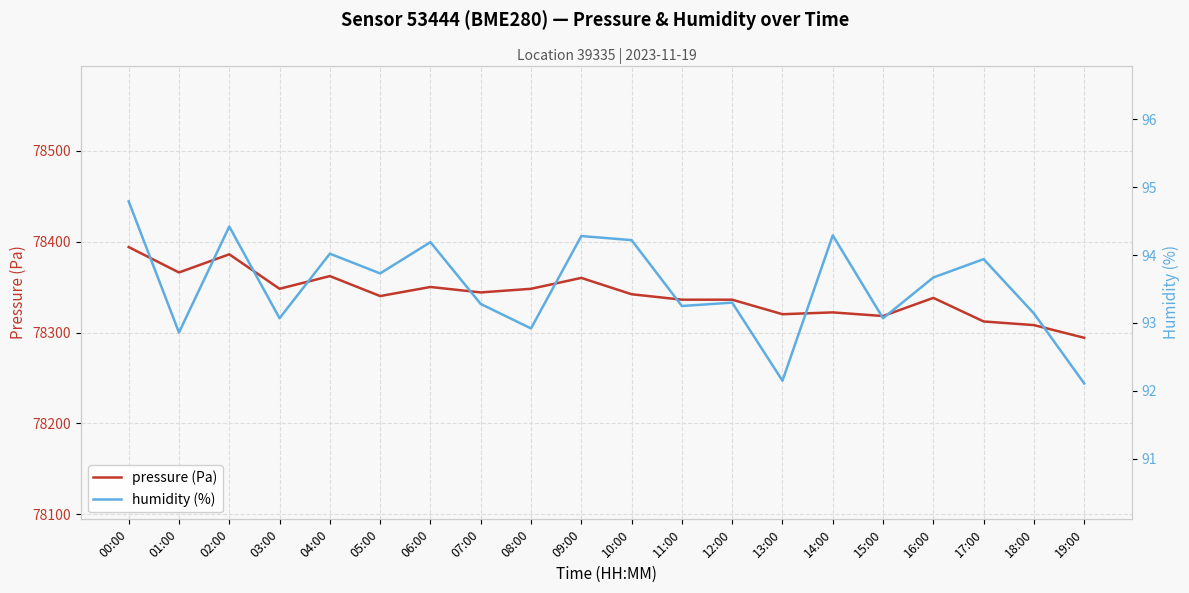

True or false: pressure (Pa) and humidity (%) intersect in this chart.

False